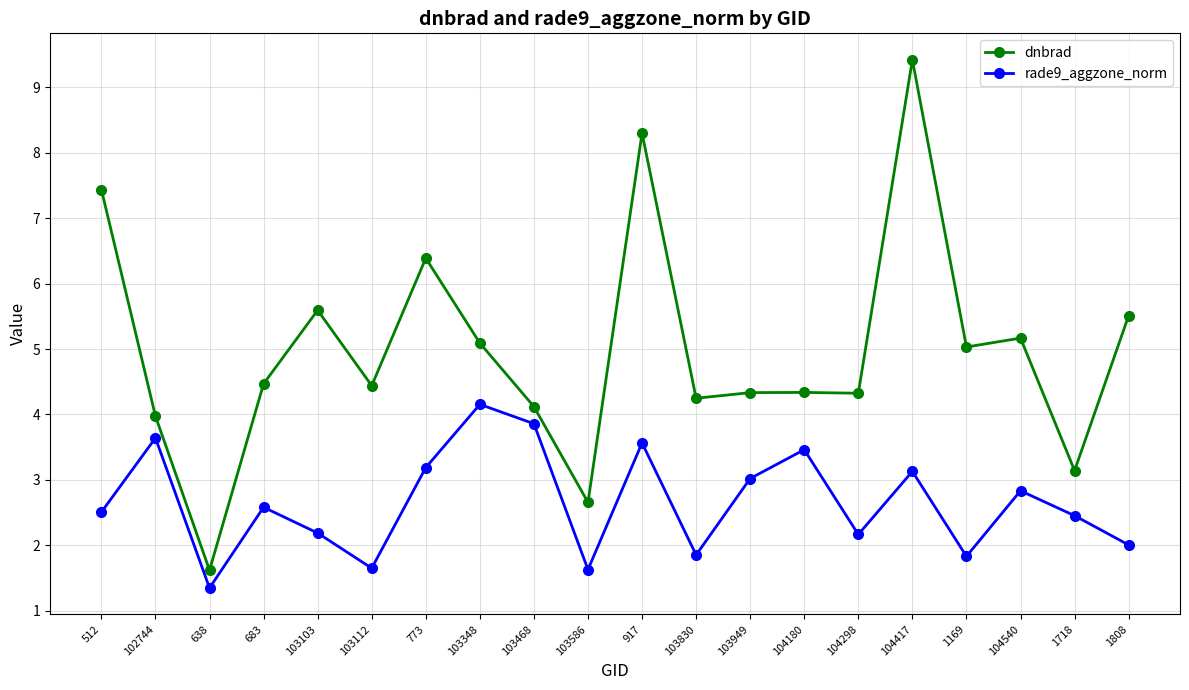

Which series changed the most between 512 and 104540?

dnbrad